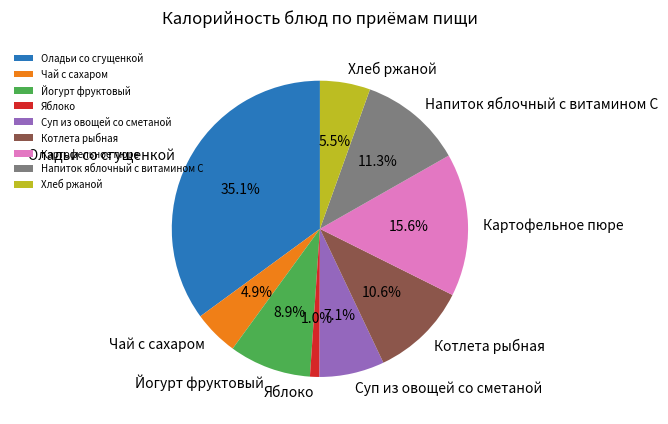

What percentage is the Суп из овощей со сметаной slice, to the nearest percent?

7%